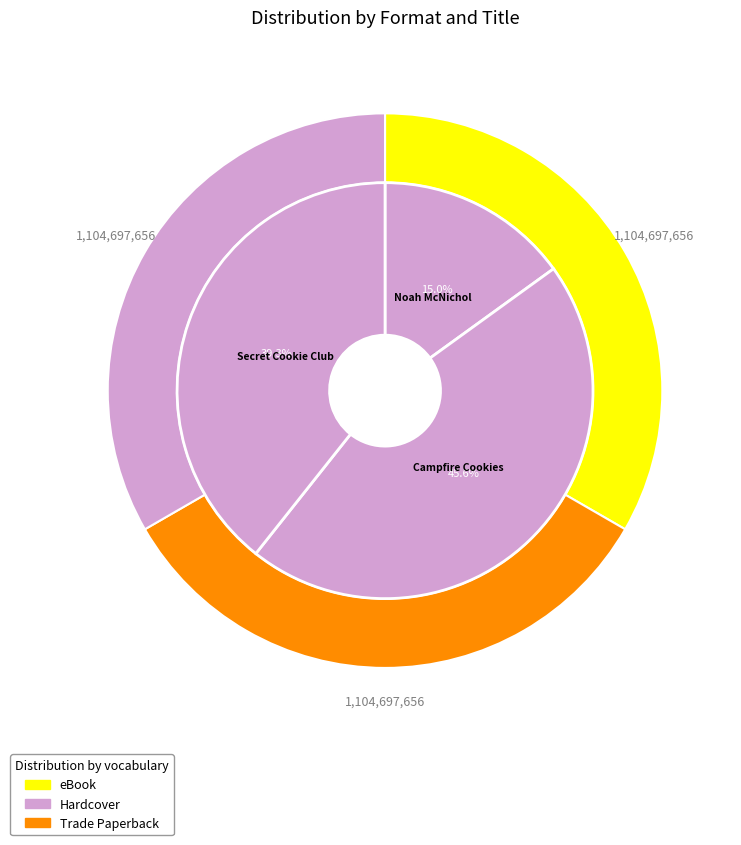

What is the largest slice in the pie chart?

Campfire Cookies